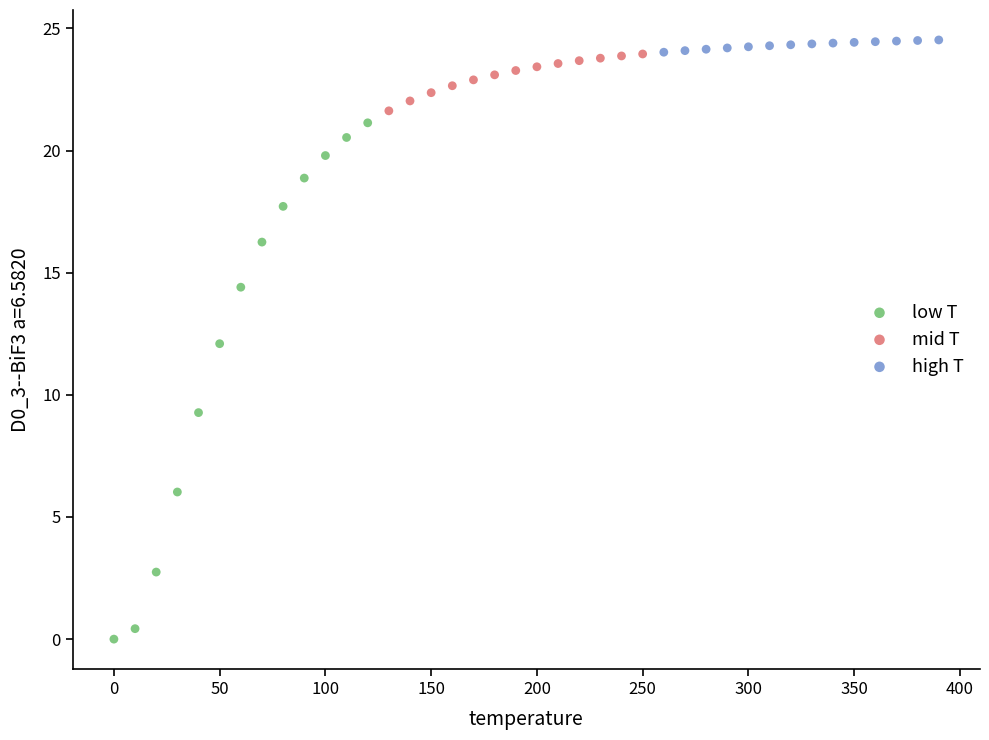

Which series contains the lowest Y value?

low T